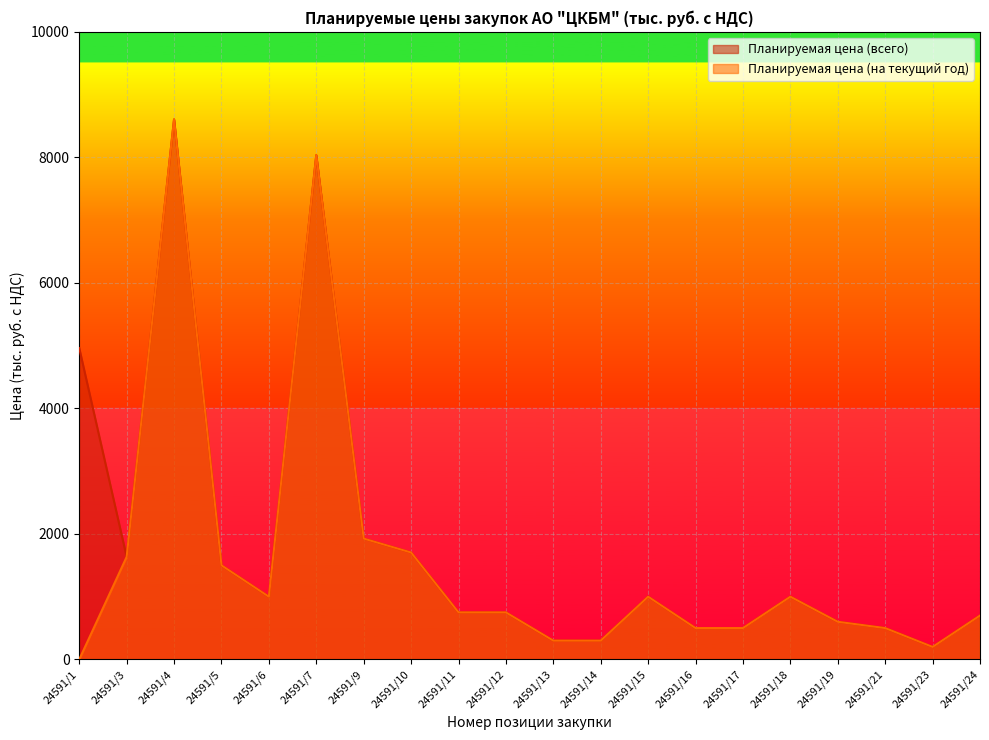

Reading right to left, transcribe all the data shown in this chart.

Планируемая цена (всего): 700.0	200.0	500.0	600.0	1000.0	500.0	500.0	1000.0	300.0	300.0	750.0	750.0	1704.0	1925.8	8034.9	1000.0	1500.0	8605.0	1633.8	4960.6
Планируемая цена (на текущий год): 700.0	200.0	500.0	600.0	1000.0	500.0	500.0	1000.0	300.0	300.0	750.0	750.0	1704.0	1925.8	8034.9	1000.0	1500.0	8605.0	1633.8	0.0